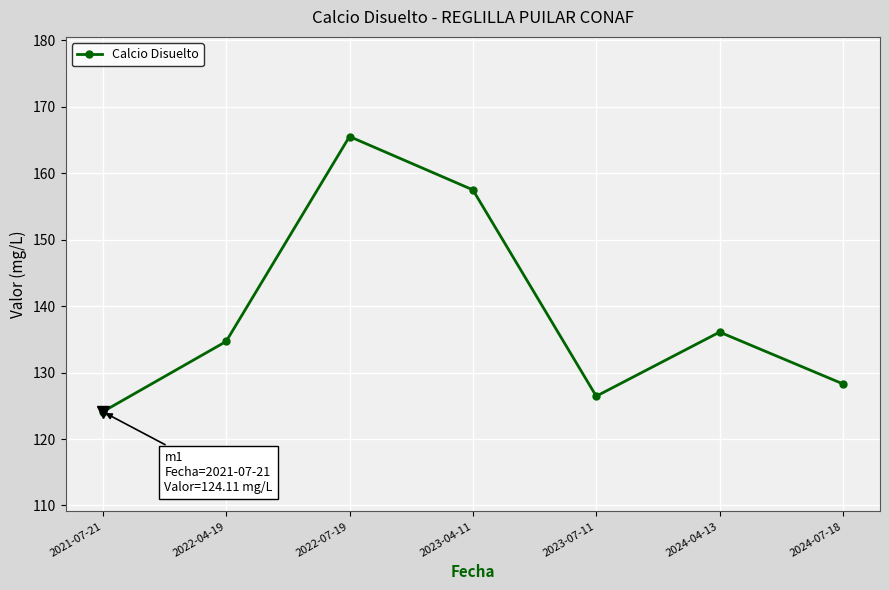

List the labels in order of value, largest first.

2022-07-19, 2023-04-11, 2024-04-13, 2022-04-19, 2024-07-18, 2023-07-11, 2021-07-21